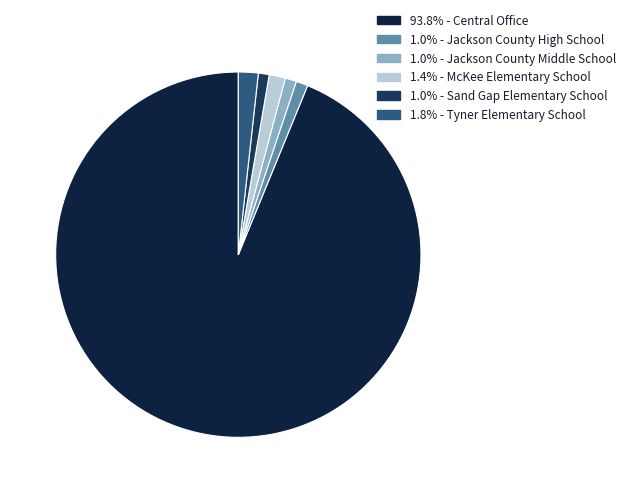

What is the smallest slice in the pie chart?

Sand Gap Elementary School